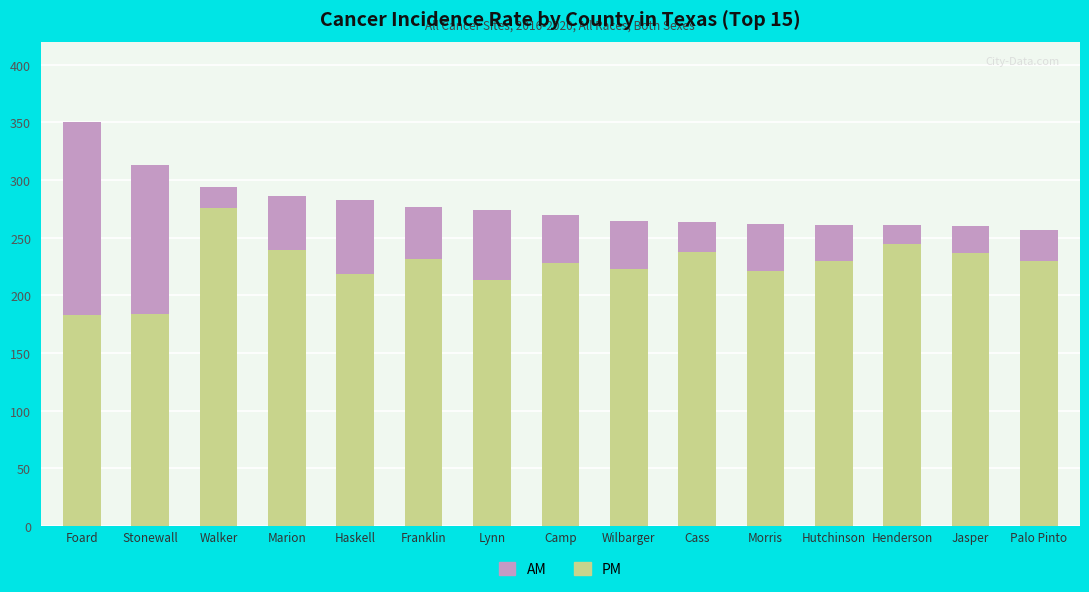

At which category is the sum across all series the highest?

Foard